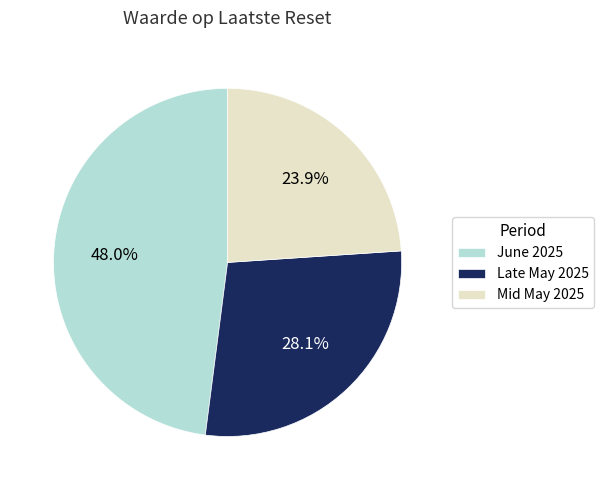

Which has a higher value, Mid May 2025 or Late May 2025?

Late May 2025